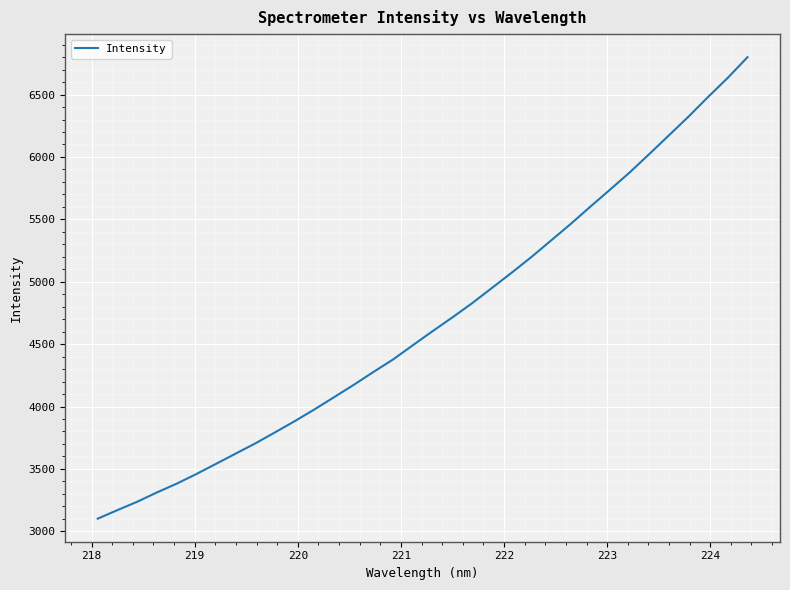

What is the difference between the maximum and minimum values?

3697.8